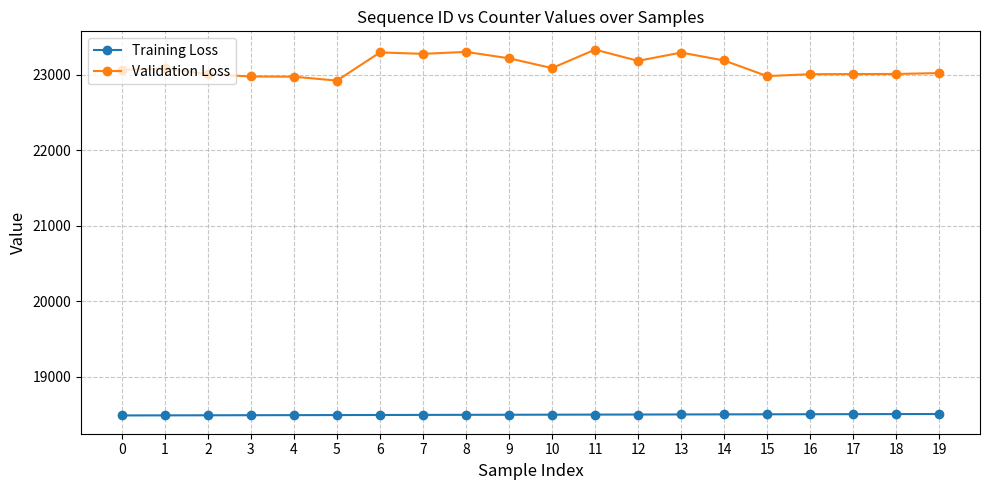

What is the approximate value of Training Loss at 13, to the nearest 10?

18500